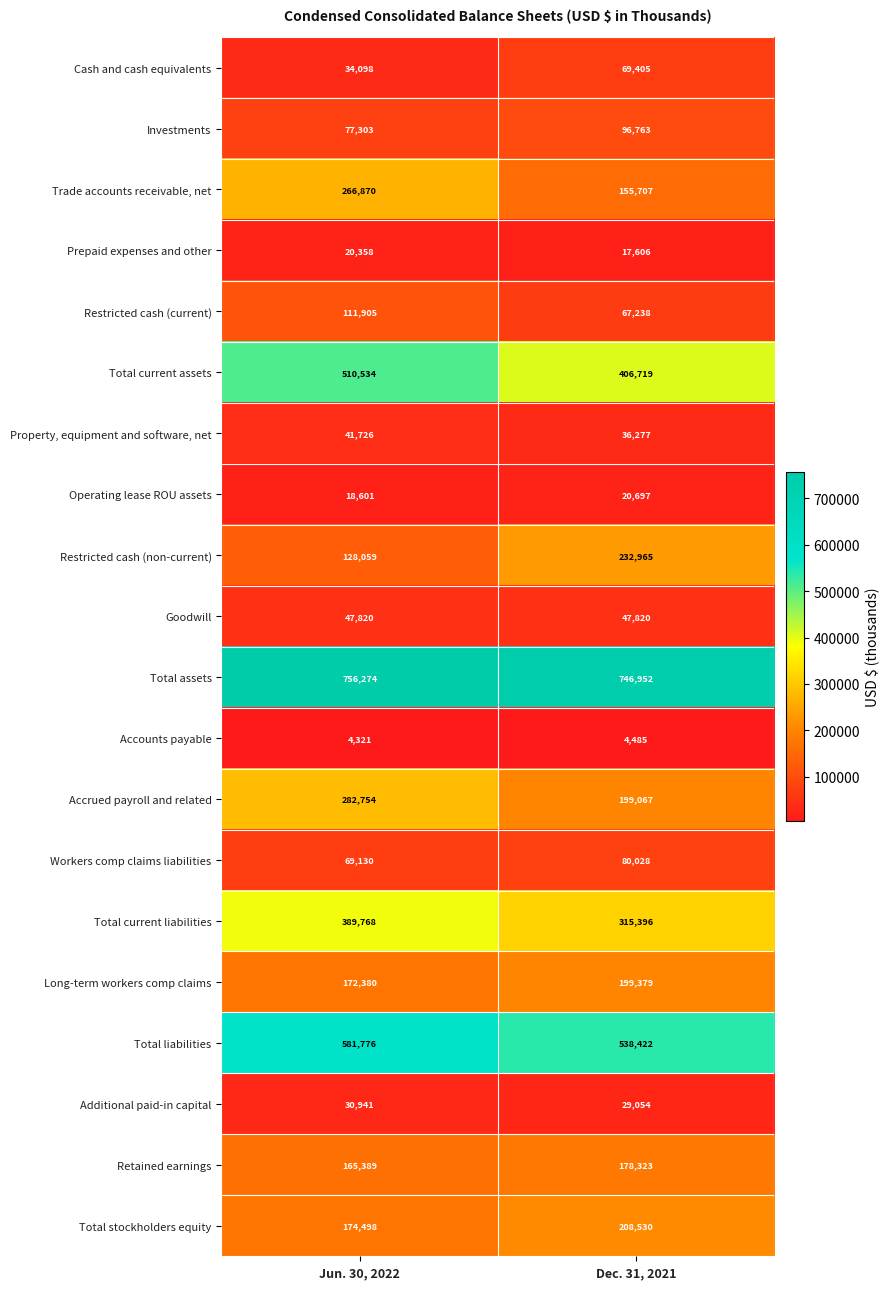

True or false: Cash and cash equivalents has a value of 34098 at Jun. 30, 2022.

True